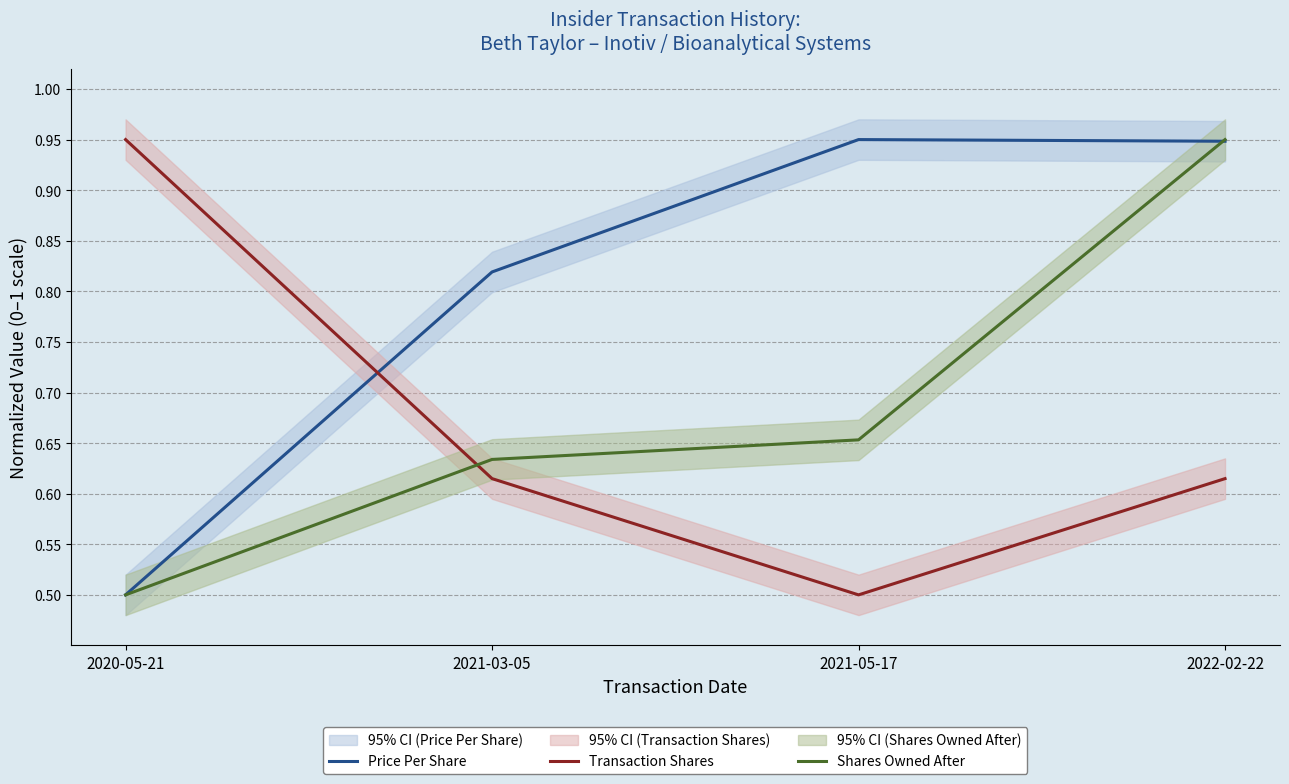

What is the average value of the Shares Owned After series?

0.7